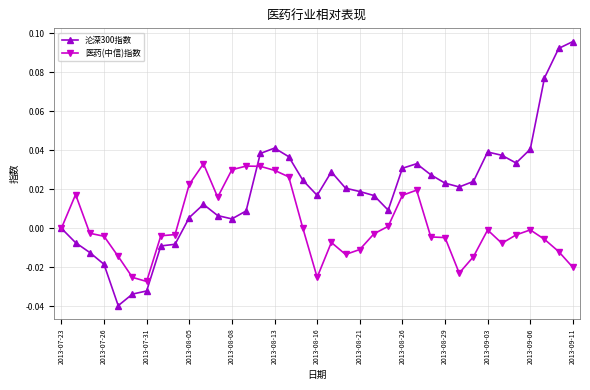

How many categories are shown in the chart?

37